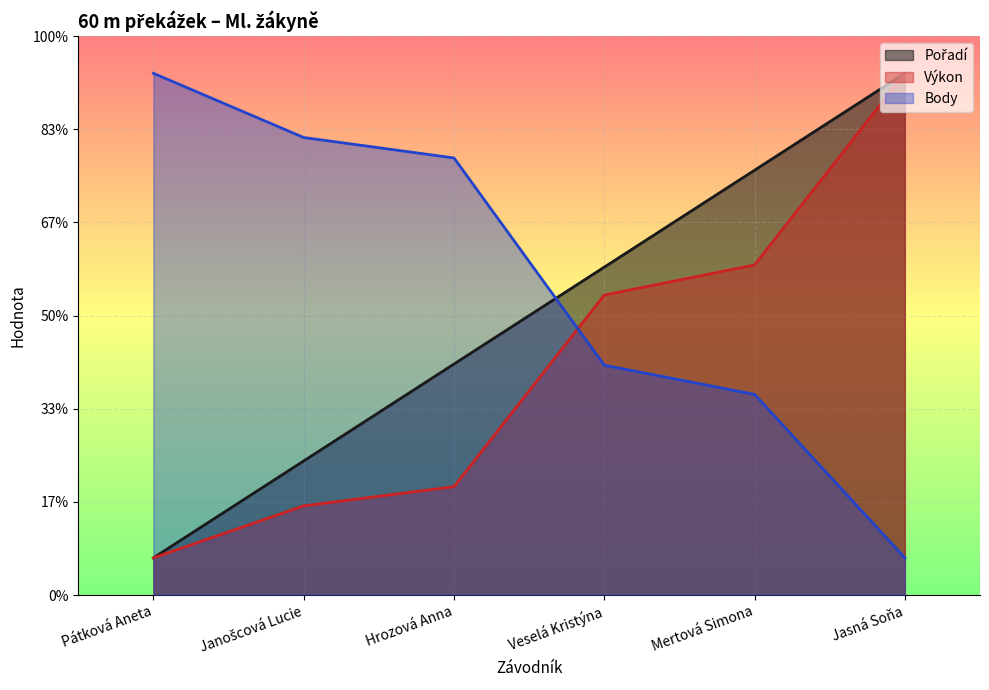

Which series has the widest spread of values?

Pořadí